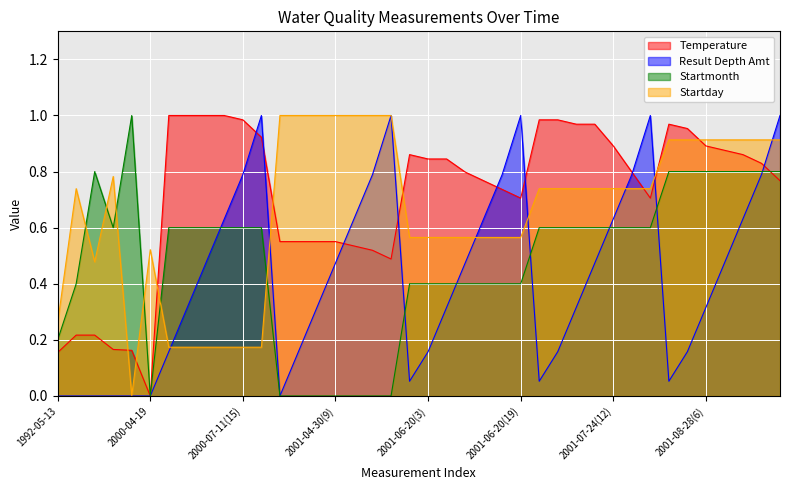

List the labels in order of Startmonth value, largest first.

1994-09-07, 1992-08-18, 2001-08-28(1), 2001-08-28(3), 2001-08-28(6), 2001-08-28(9), 2001-08-28(12), 2001-08-28(15), 2001-08-28(19), 1994-07-25, 2000-07-11(3), 2000-07-11(6), 2000-07-11(9), 2000-07-11(12), 2000-07-11(15), 2000-07-11(19), 2001-07-24(1), 2001-07-24(3), 2001-07-24(6), 2001-07-24(9), 2001-07-24(12), 2001-07-24(15), 2001-07-24(19), 1992-06-24, 2001-06-20(1), 2001-06-20(3), 2001-06-20(6), 2001-06-20(9), 2001-06-20(12), 2001-06-20(15), 2001-06-20(19), 1992-05-13, 2000-04-19, 2001-04-30(0), 2001-04-30(3), 2001-04-30(6), 2001-04-30(9), 2001-04-30(12), 2001-04-30(15), 2001-04-30(19)